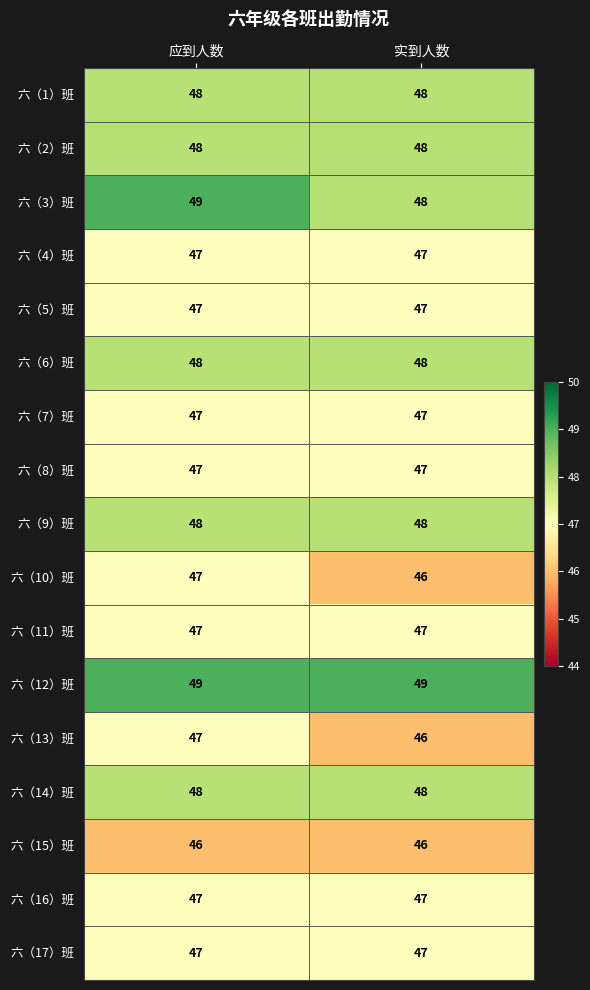

Is it true that 六（13）班 equals 17 at 应到人数?

False